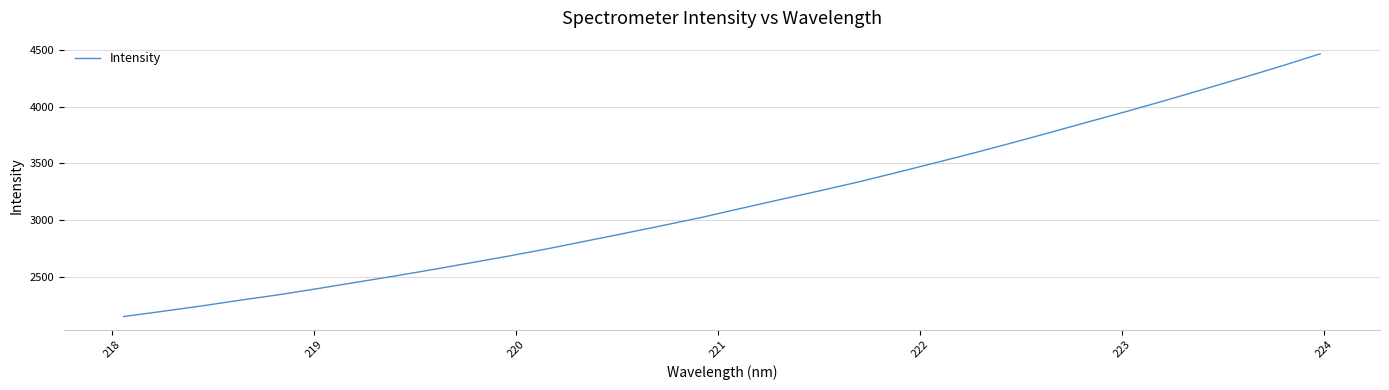

What is the greatest value displayed?

4465.9